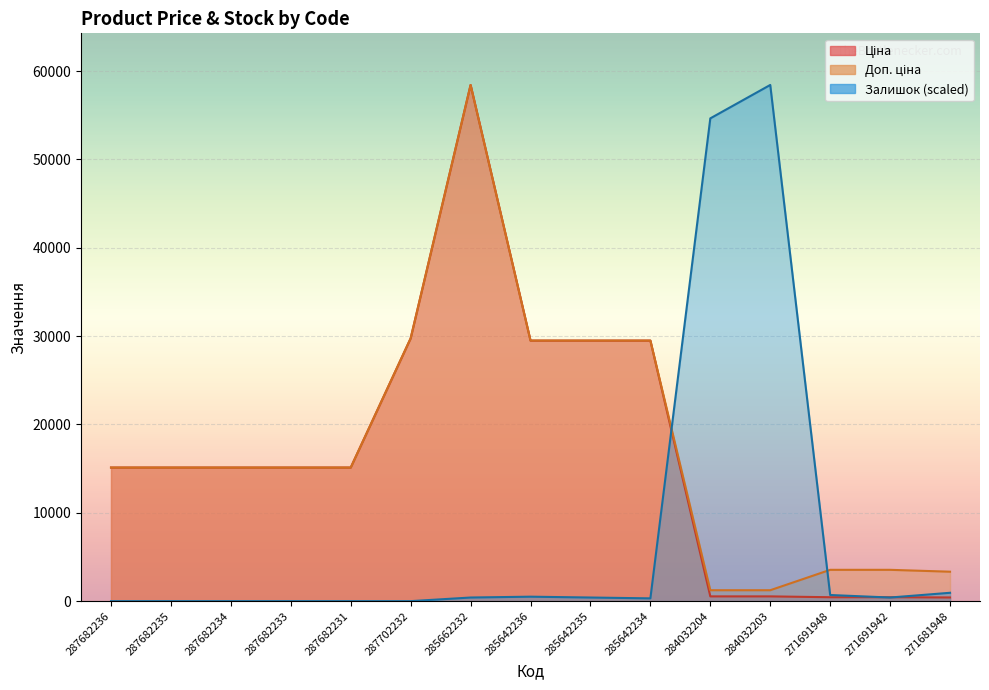

Reading left to right, what are all the values shown in this chart?

Ціна: 15120.0	15120.0	15120.0	15120.0	15120.0	29747.2	58426.5	29491.5	29491.5	29491.5	539.0	539.0	443.1	443.1	416.6
Доп. ціна: 15120.0	15120.0	15120.0	15120.0	15120.0	29747.2	58426.5	29491.5	29491.5	29491.5	1235.4	1235.4	3545.0	3545.0	3332.5
Залишок: 0.0	0.0	0.0	0.0	0.0	0.0	409.7	504.2	409.7	315.1	54644.9	58426.5	693.3	409.7	945.4